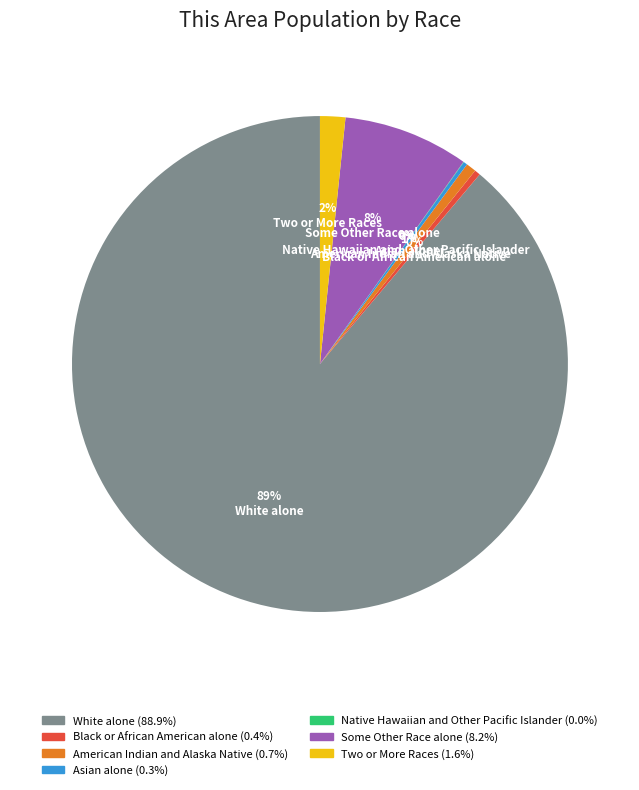

What is the majority slice?

White alone